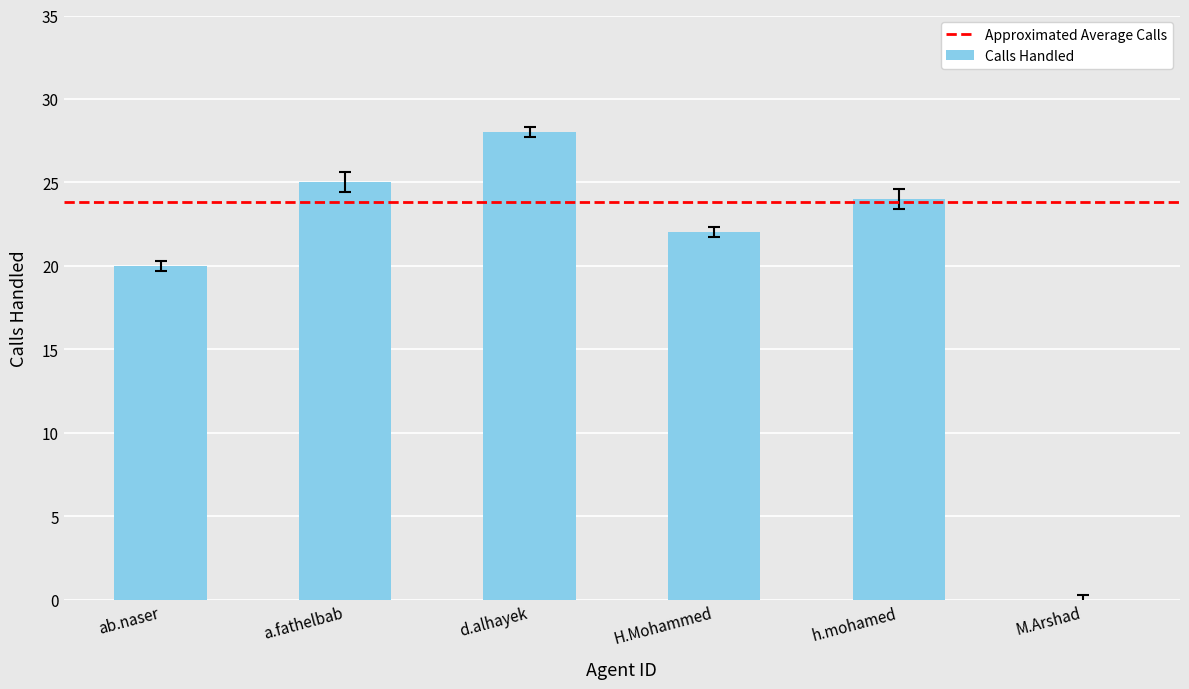

Where is the data nearest to the value 14?

ab.naser